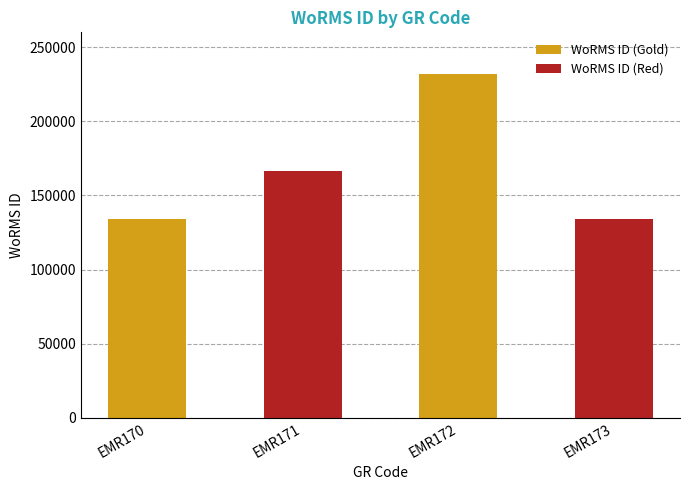

What is the ratio of the value at EMR171 to the value at EMR173?

1.2